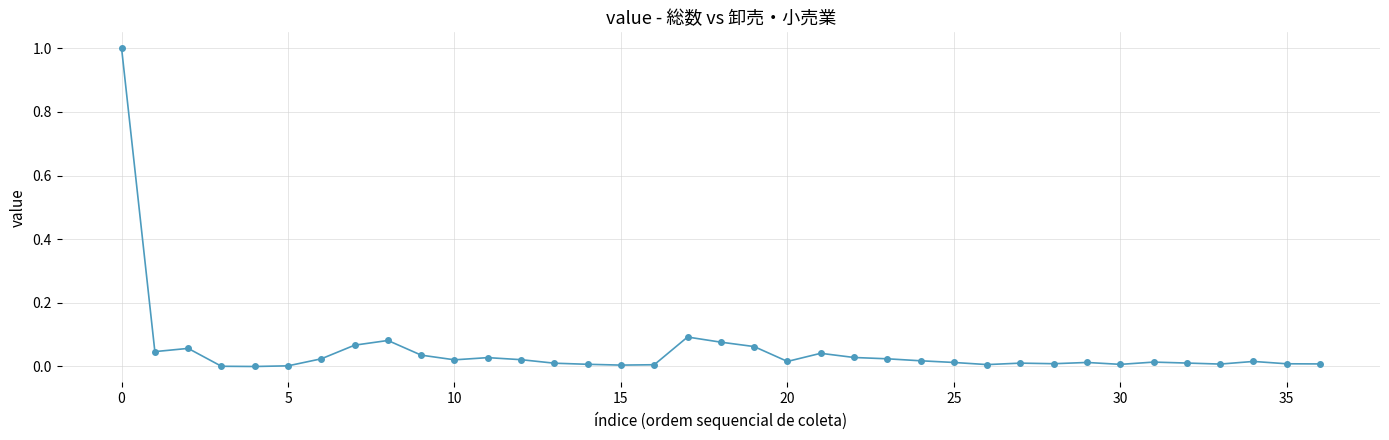

True or false: the data has more than 0 interior local peaks.

True